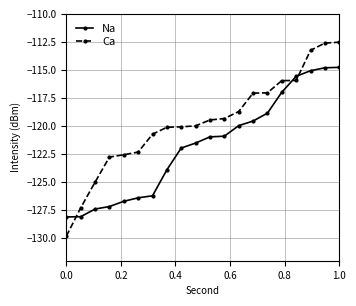

Which series has the widest spread of values?

Ca